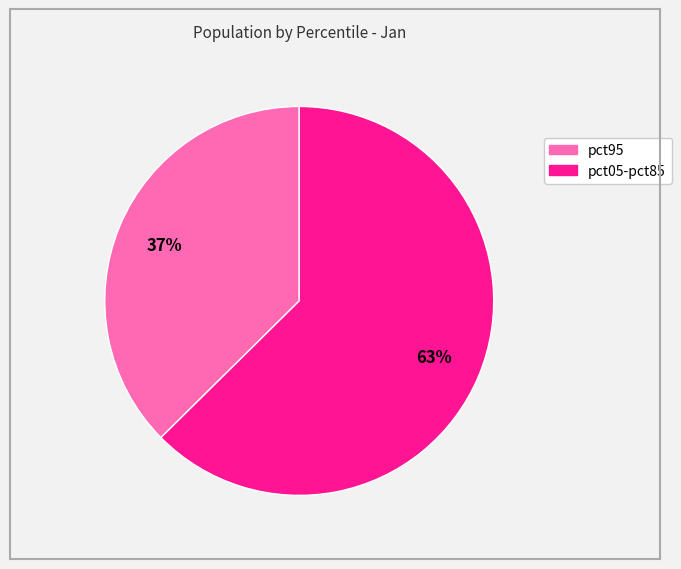

Is there a majority slice in this chart?

Yes